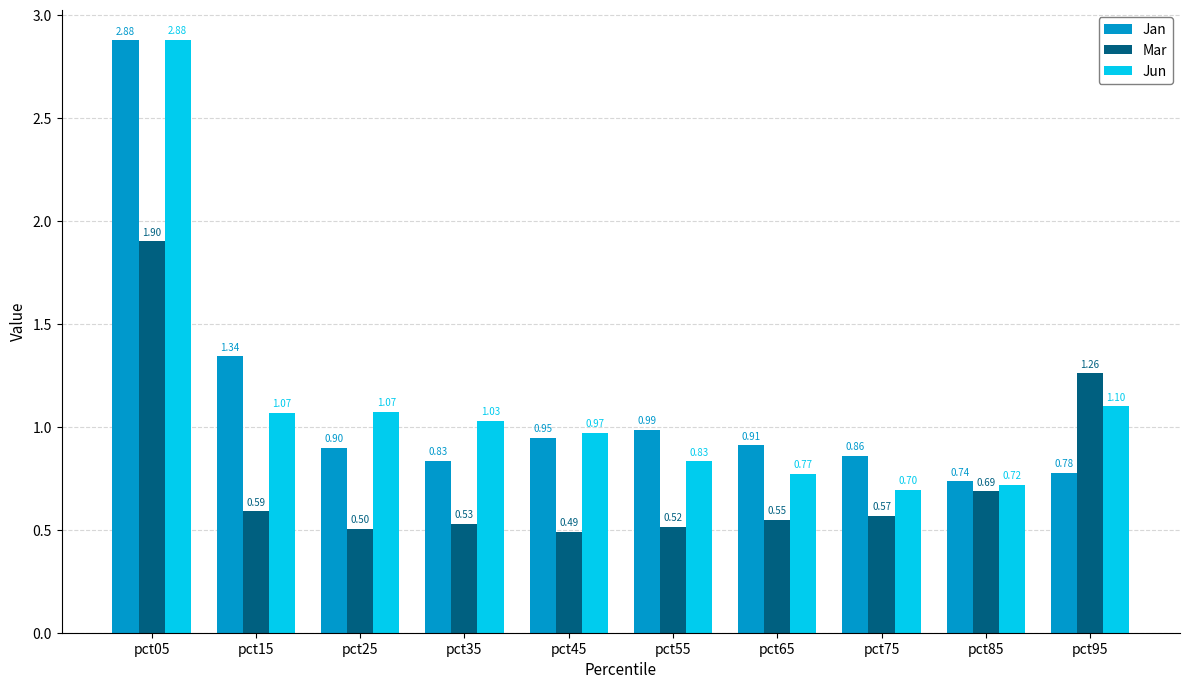

What is the approximate value of Mar at pct85?

0.7